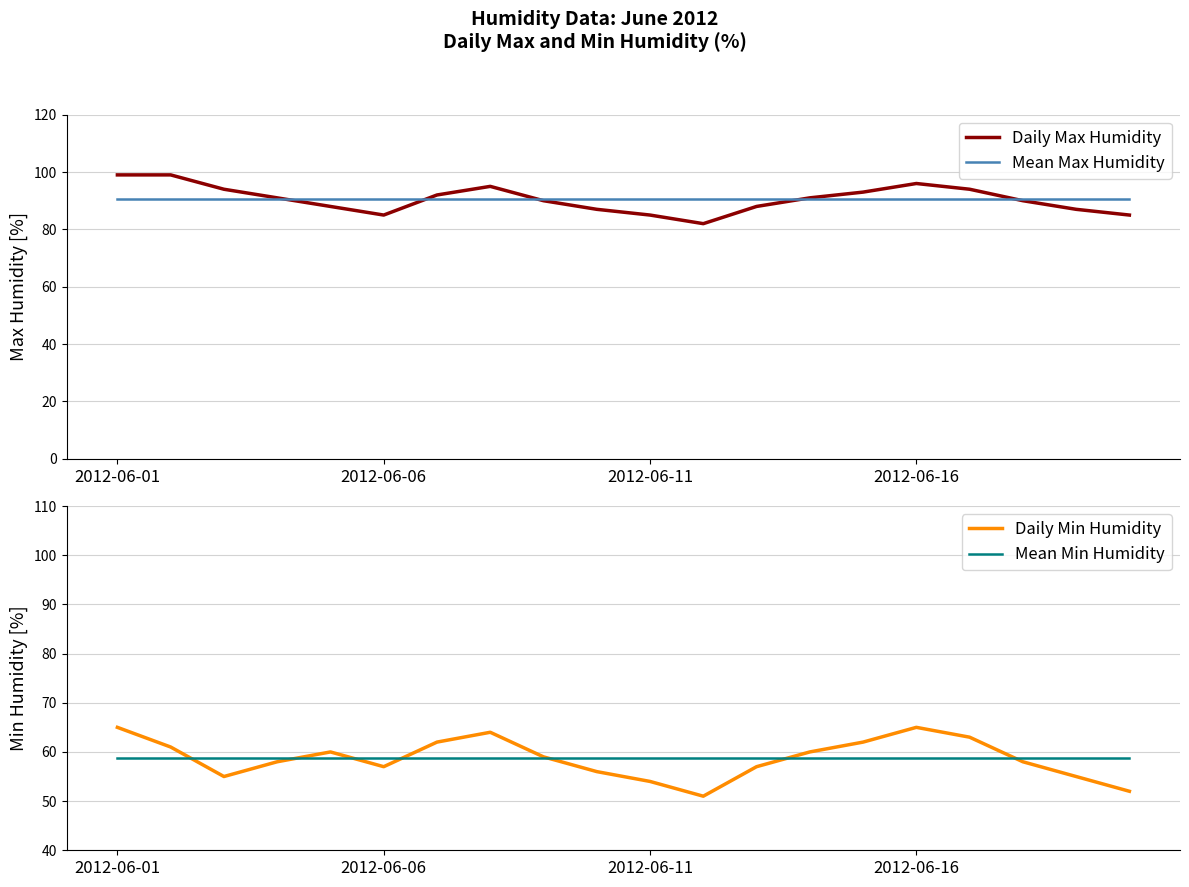

Which series has the largest total across all categories?

Daily Max Humidity